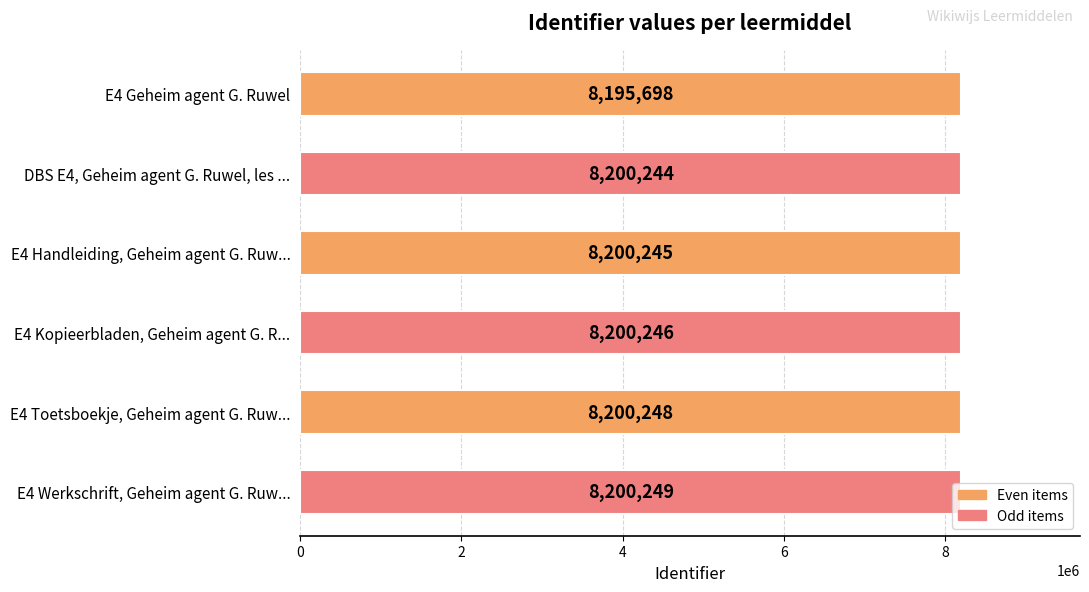

What is the minimum value shown in the chart?

8195698